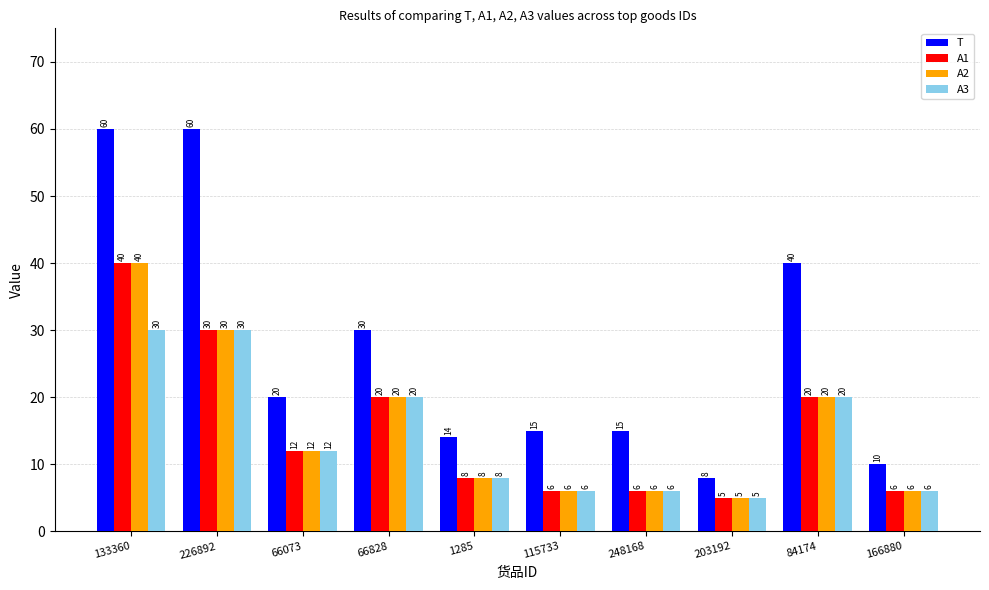

Which series has the widest spread of values?

T